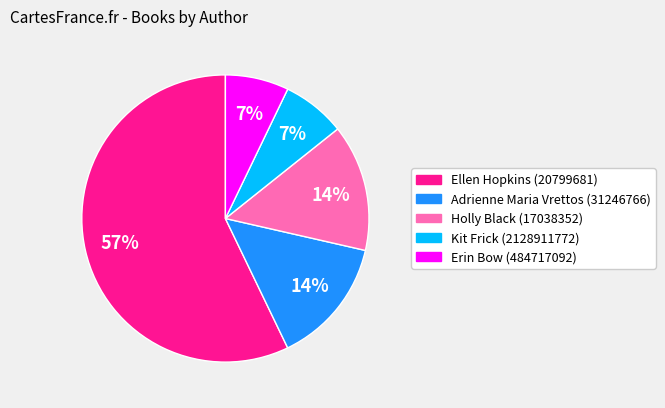

To the nearest percent, what is the combined percentage of Adrienne Maria Vrettos (31246766) and Kit Frick (2128911772)?

21%